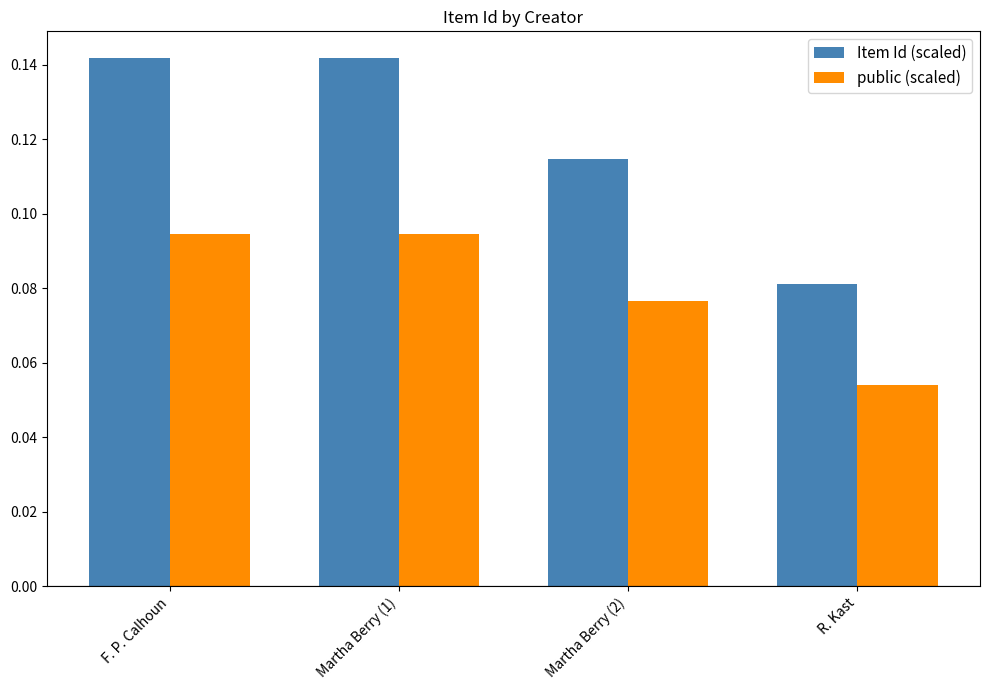

At which category does the chart reach its minimum across all series?

R. Kast